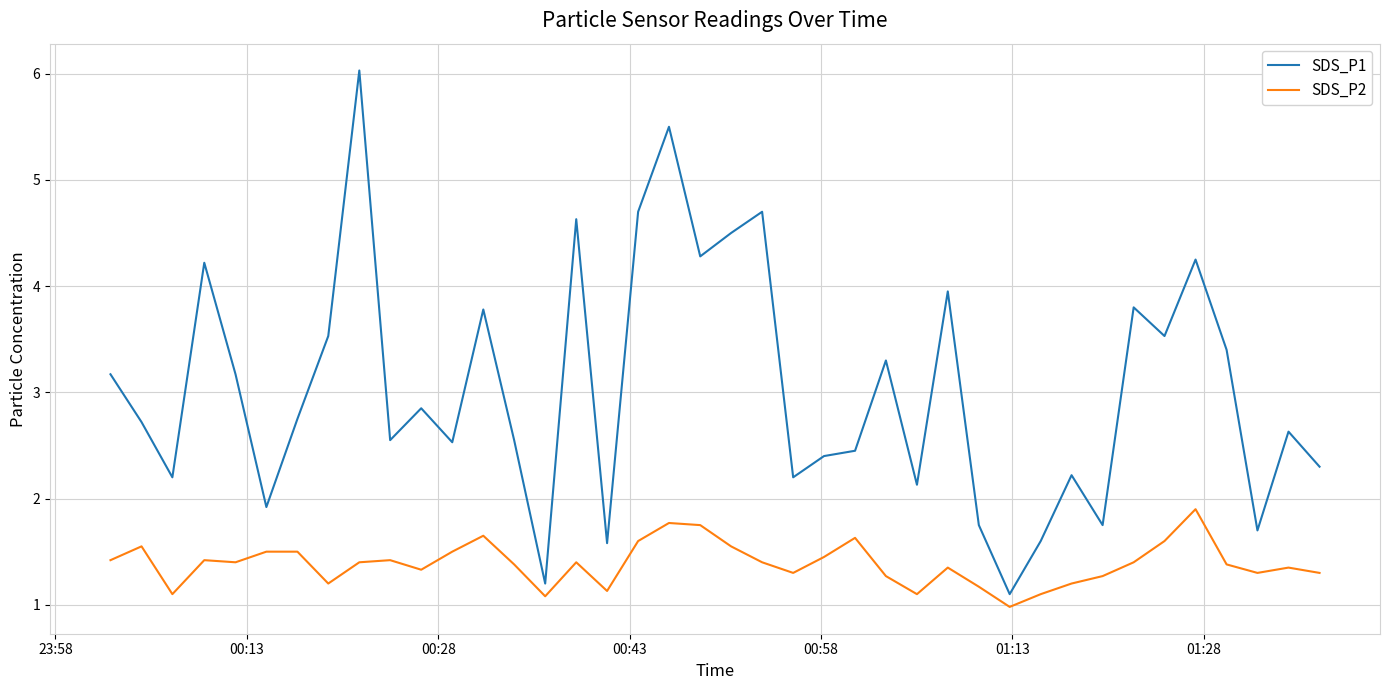

True or false: SDS_P2 and SDS_P1 intersect in this chart.

False